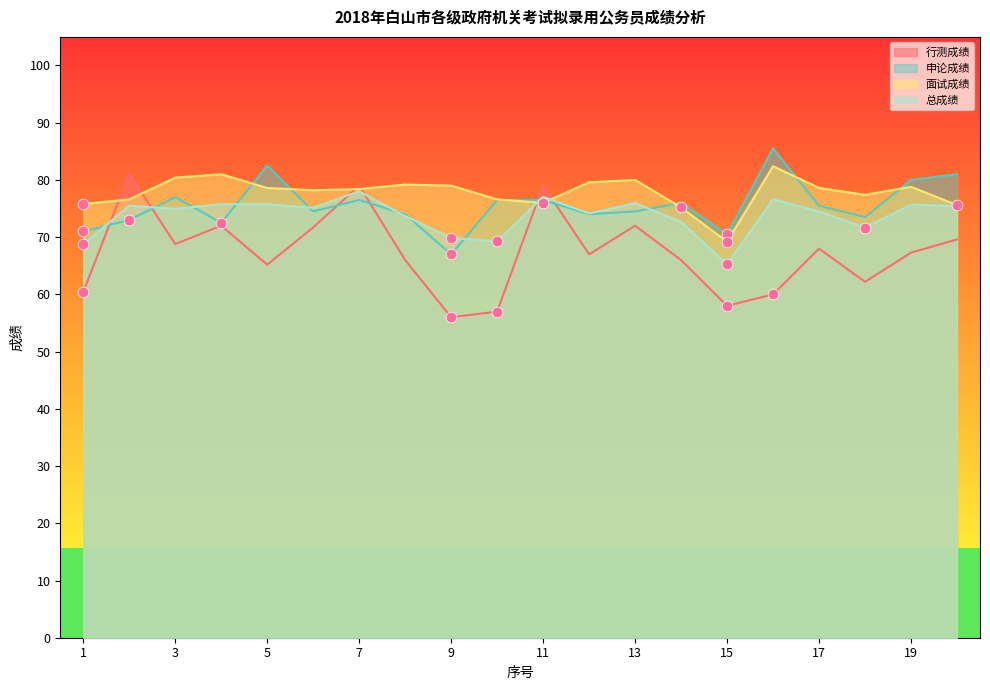

At how many categories does at least one series exceed 59?

20